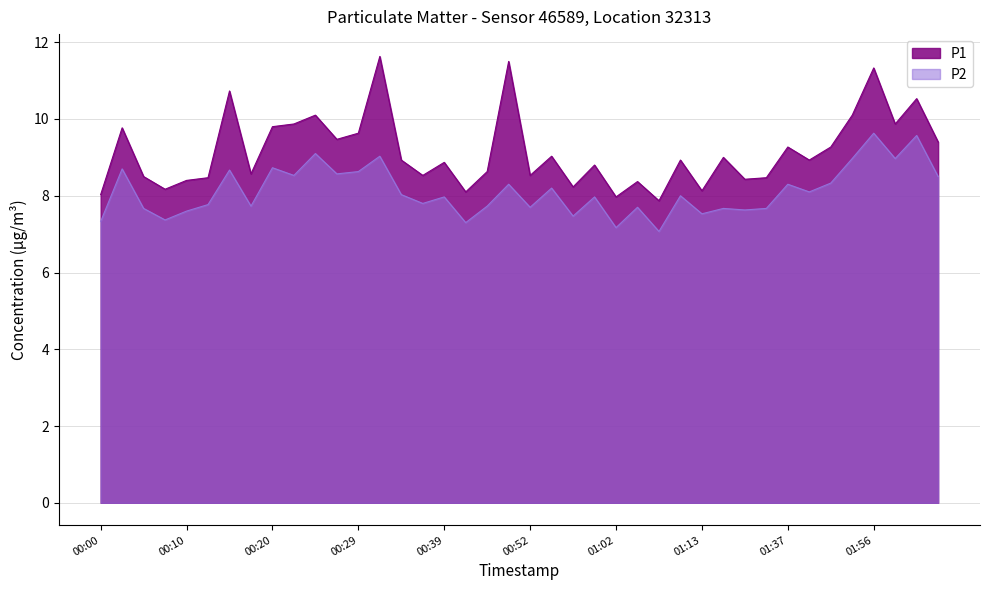

At which label is P2 closest to 8?

01:10